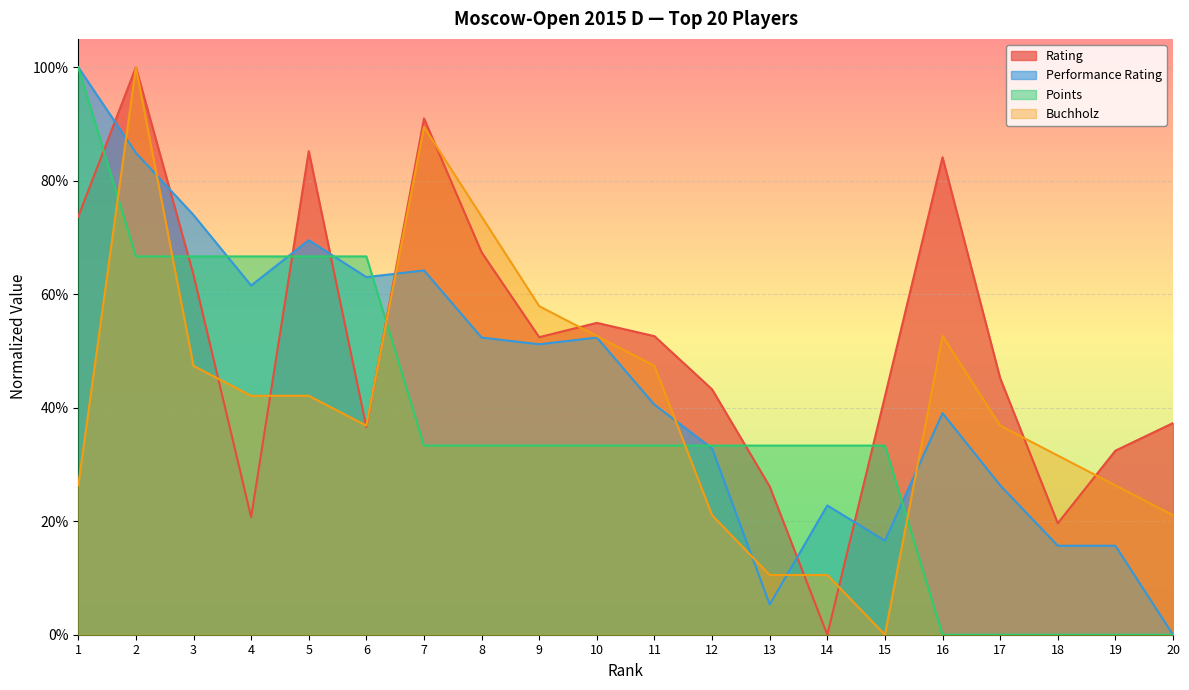

List the labels in order of Performance Rating value, largest first.

1, 2, 3, 5, 7, 6, 4, 8, 10, 9, 11, 16, 12, 17, 14, 15, 18, 19, 13, 20